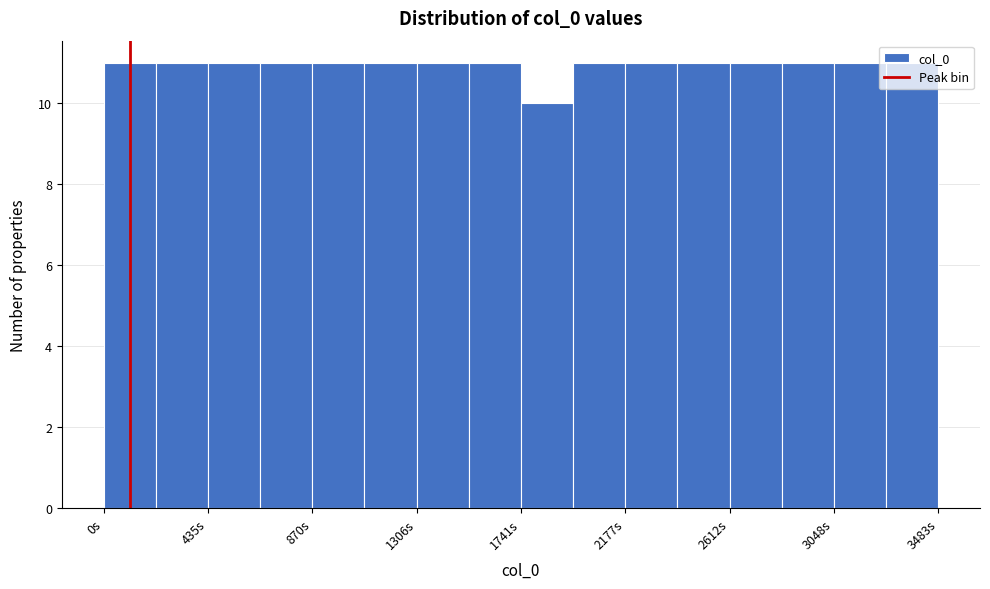

Reading left to right, transcribe this chart: for each bar, give the range it covers on the x-axis and its height. Neither the bar edges nor the heights are printed on the chart, so give them approximately, as read against the axes.

0 to 200: 11
200 to 450: 11
450 to 650: 11
650 to 850: 11
850 to 1100: 11
1100 to 1300: 11
1300 to 1500: 11
1500 to 1750: 11
1750 to 1950: 10
1950 to 2200: 11
2200 to 2400: 11
2400 to 2600: 11
2600 to 2850: 11
2850 to 3050: 11
3050 to 3250: 11
3250 to 3500: 11